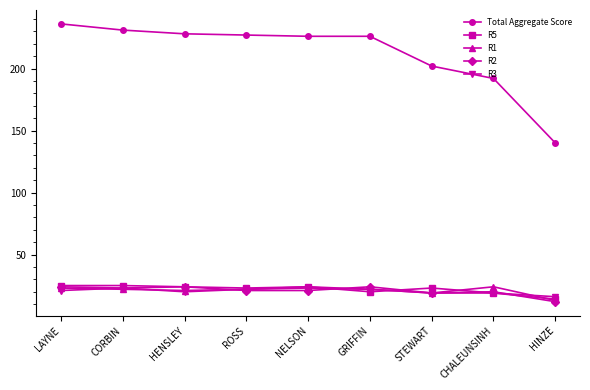

How many lines are shown in the chart?

5